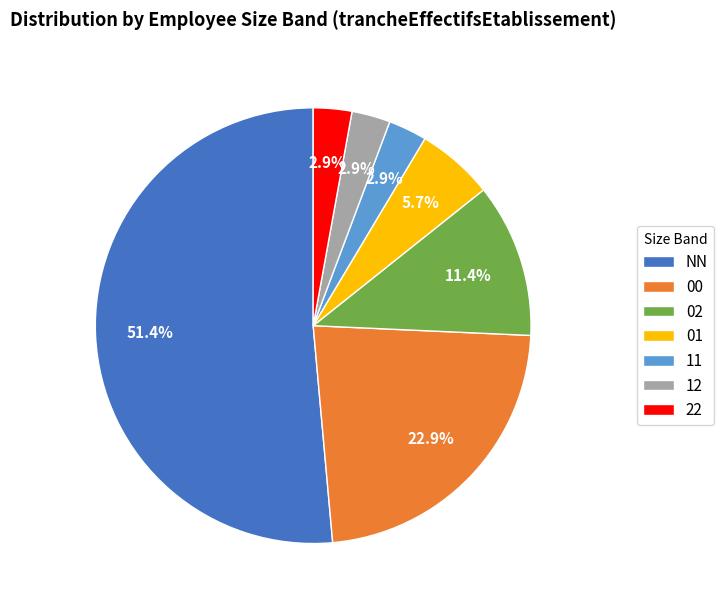

To the nearest percent, what is the combined percentage of NN and 01?

57%